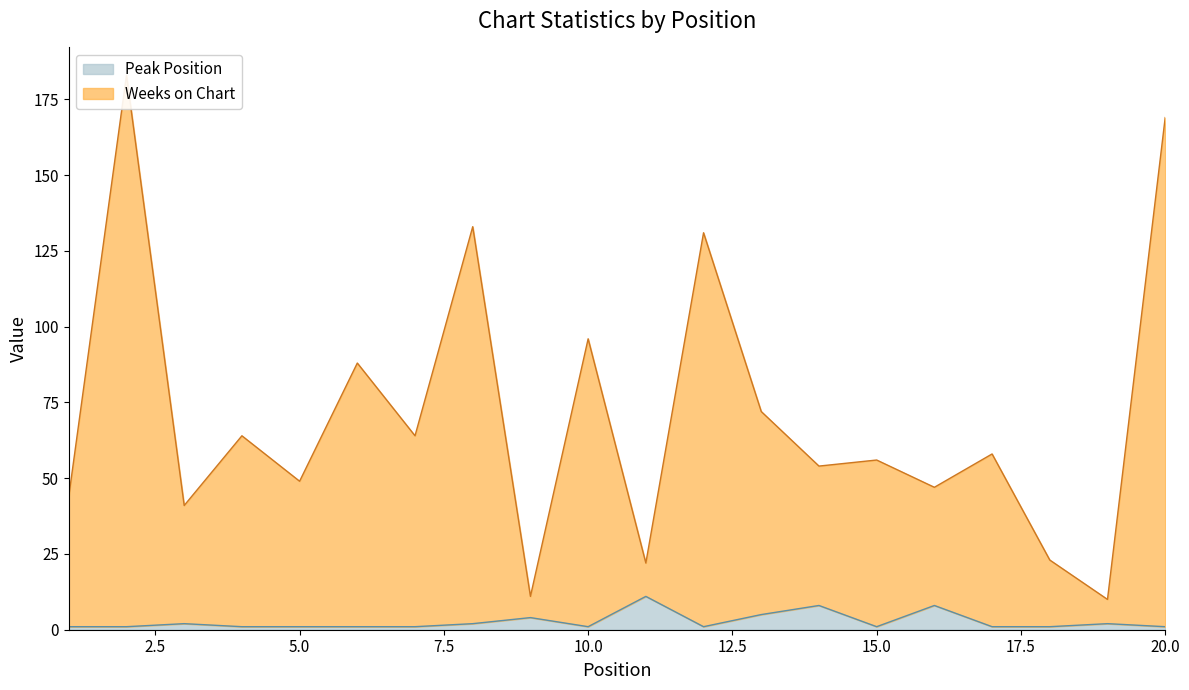

Count the number of categories in the chart.

20